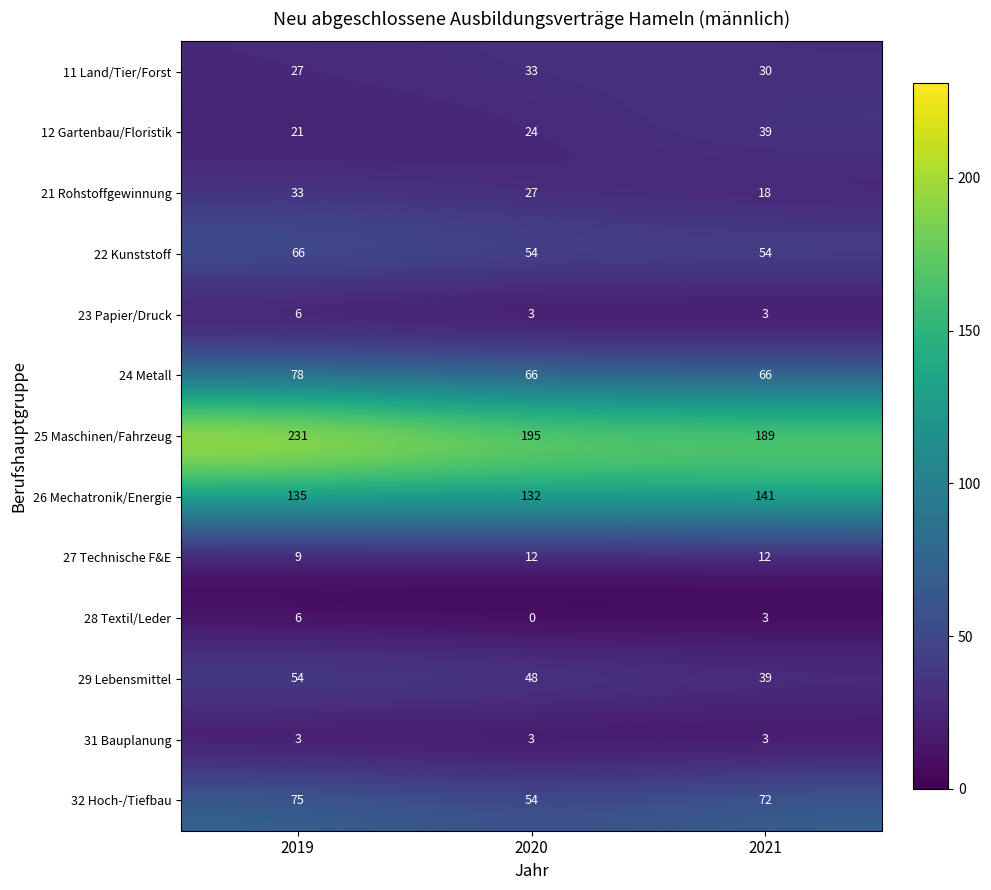

Which series has the largest total across all categories?

25 Maschinen/Fahrzeug